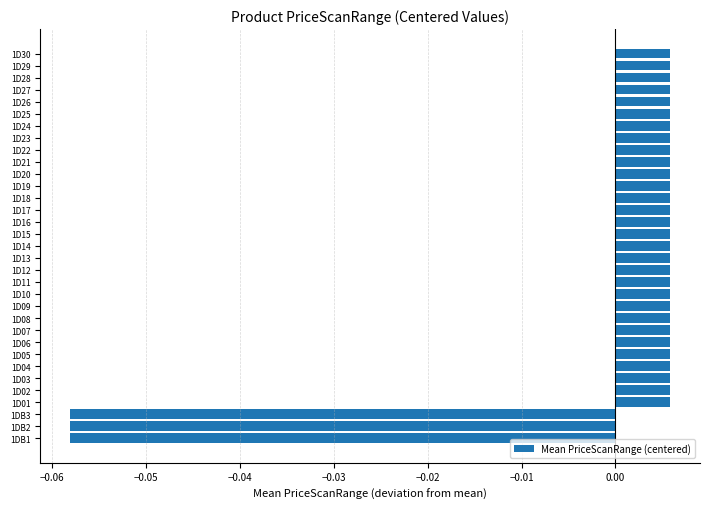

How many values exceed 0?

30